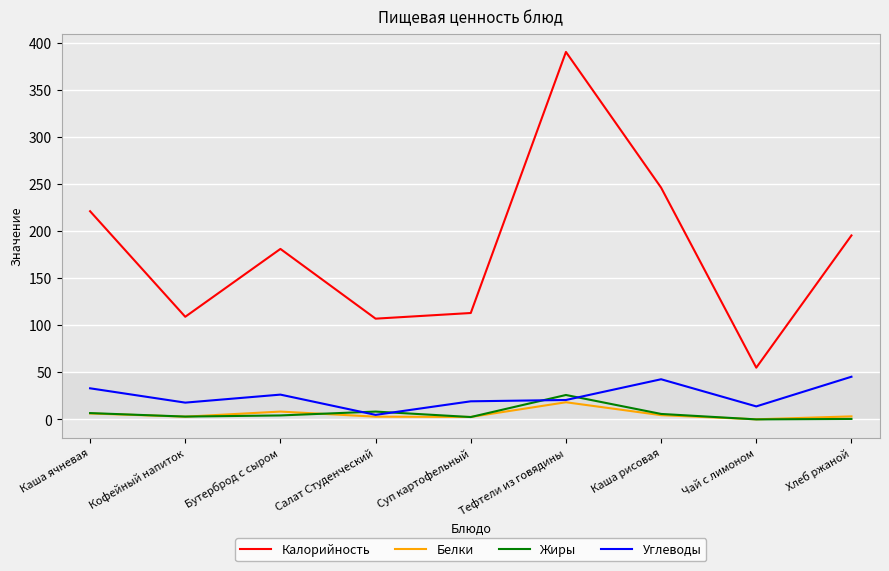

In Белки, how many points are higher than both neighbors (excluding endpoints)?

2